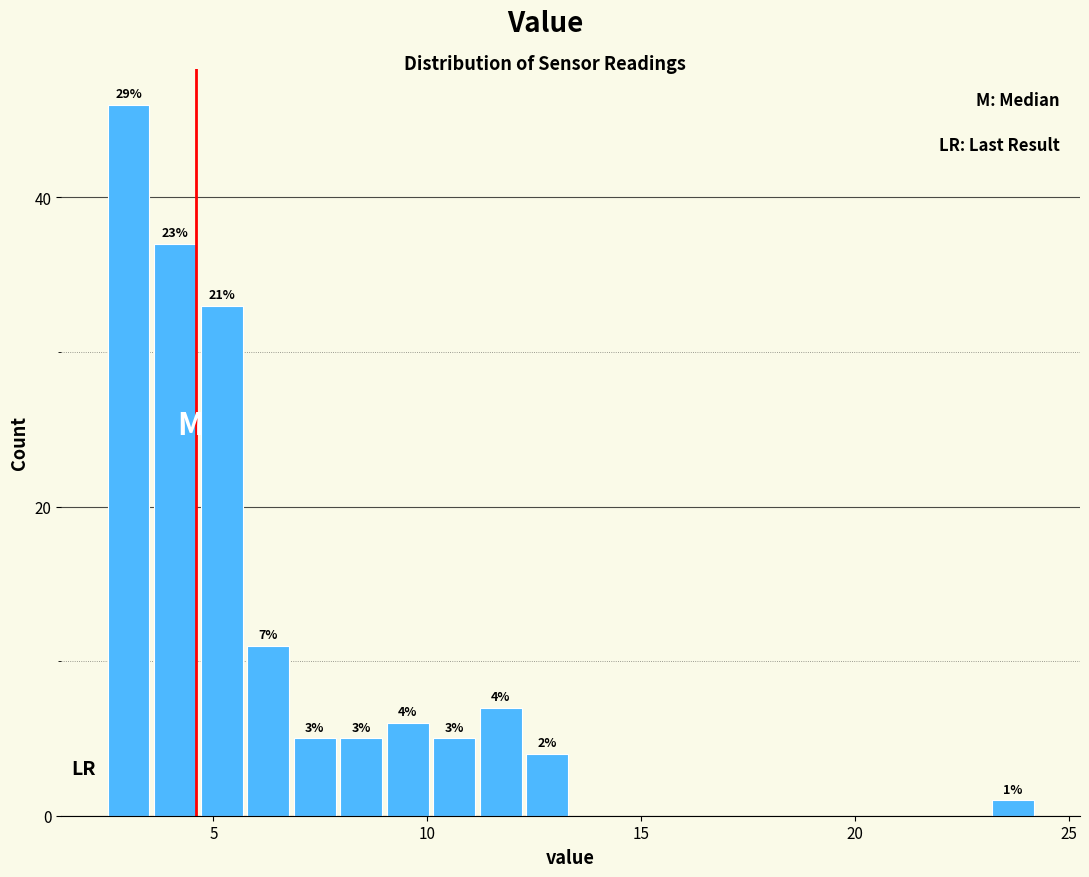

Read against the x-axis, roughly where is the centre of the tallest bar?

3.0